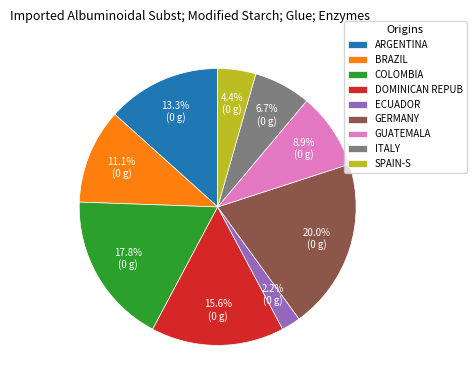

What percentage is NOT represented by GUATEMALA?

91.1%